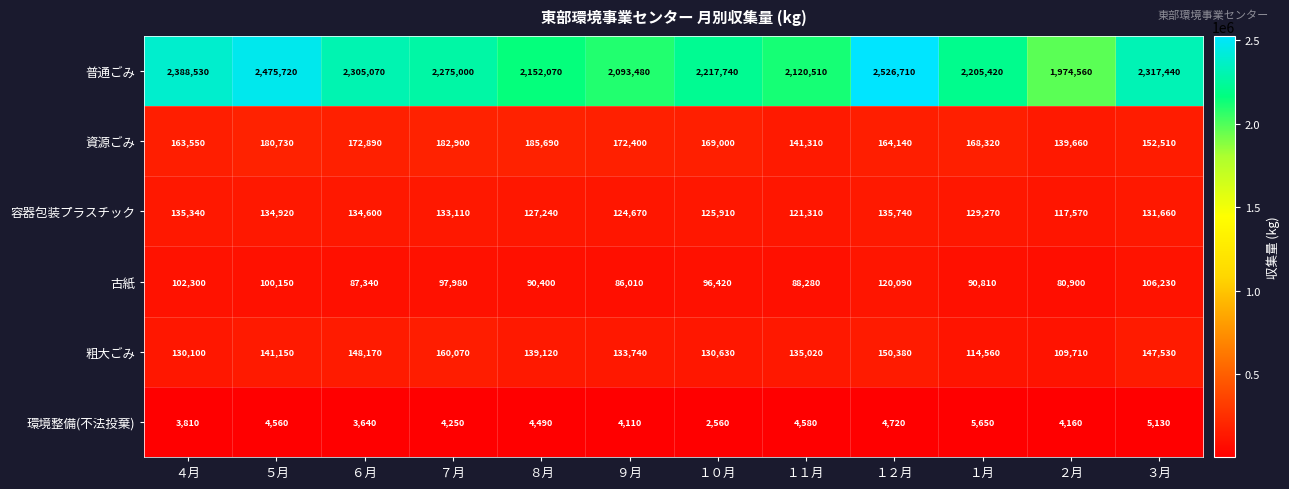

What is the total value across all series at ５月?

3037230